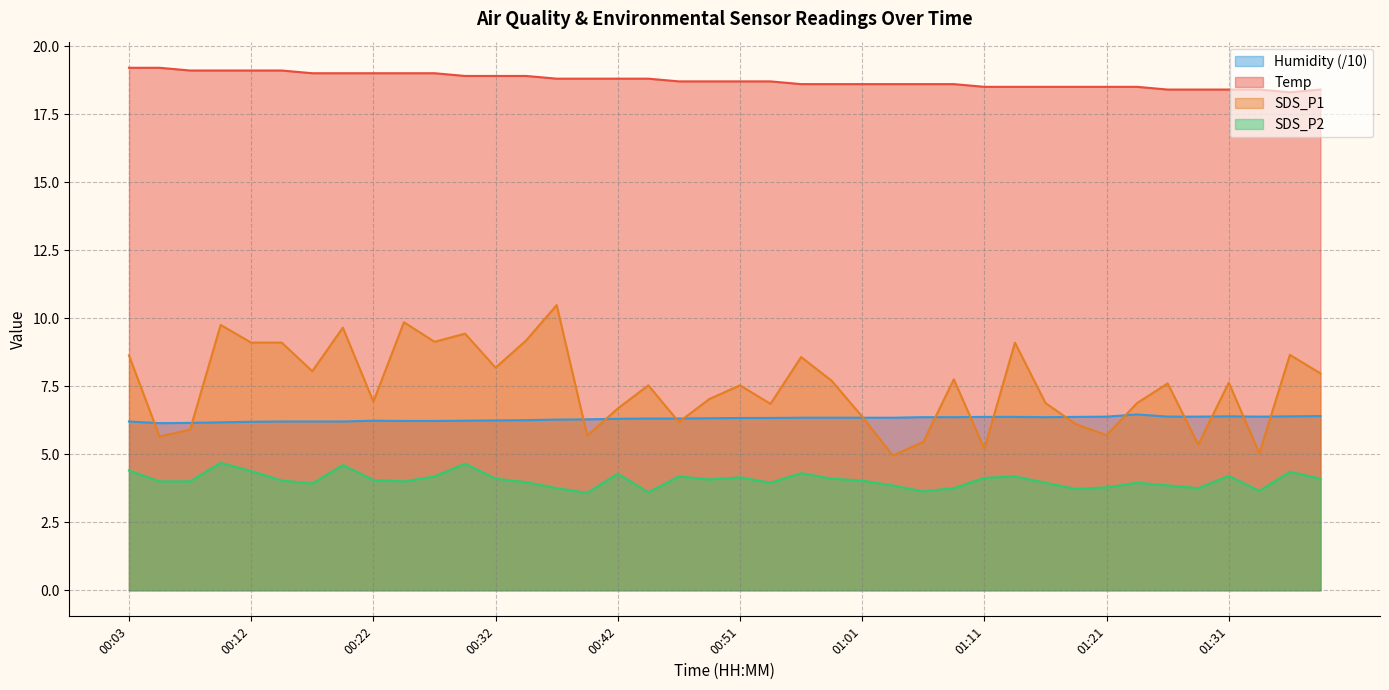

Where is SDS_P2 nearest to the value 4?

00:05